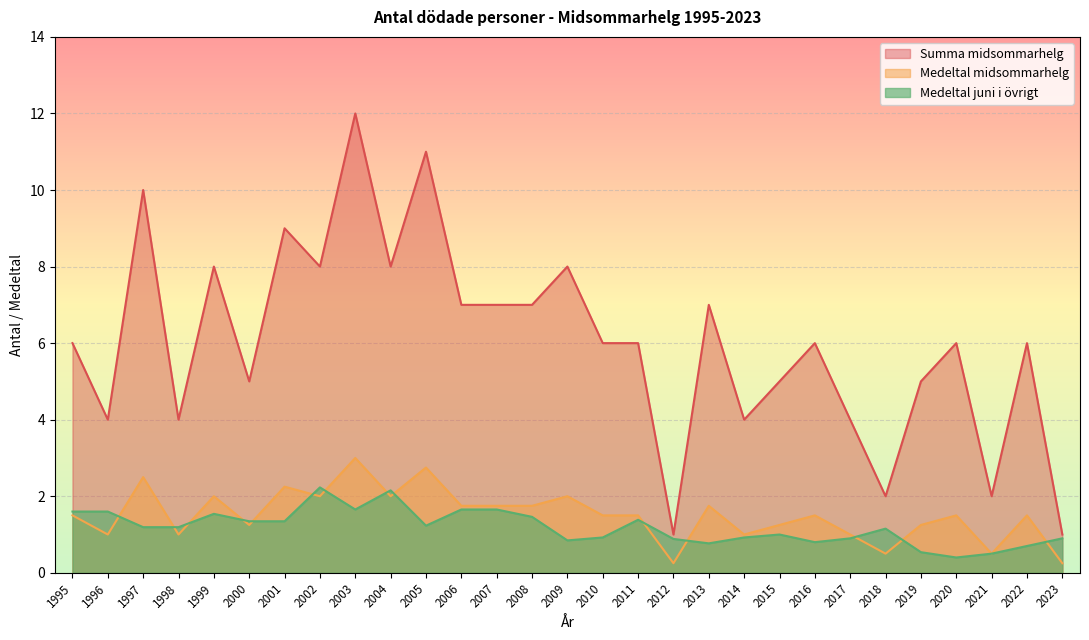

True or false: Medeltal juni i övrigt and Medeltal midsommarhelg cross at least once.

True